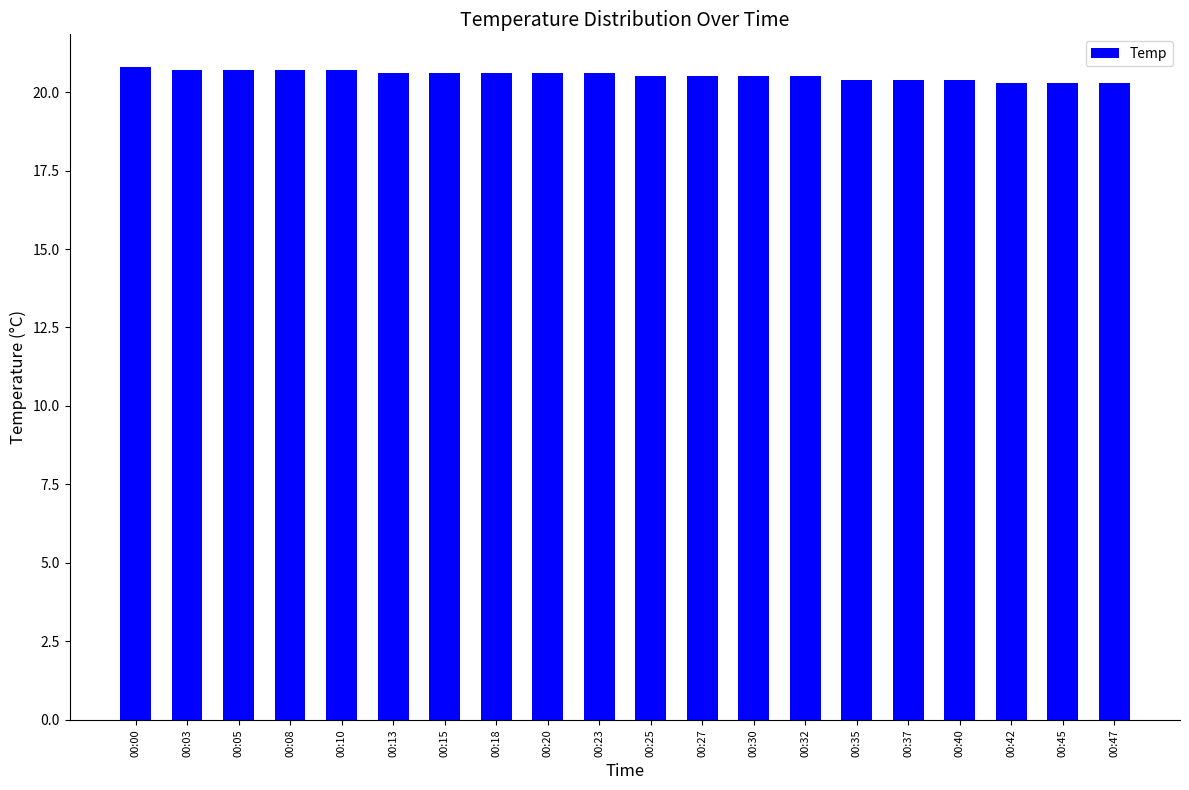

What is the maximum value shown in the chart?

20.8